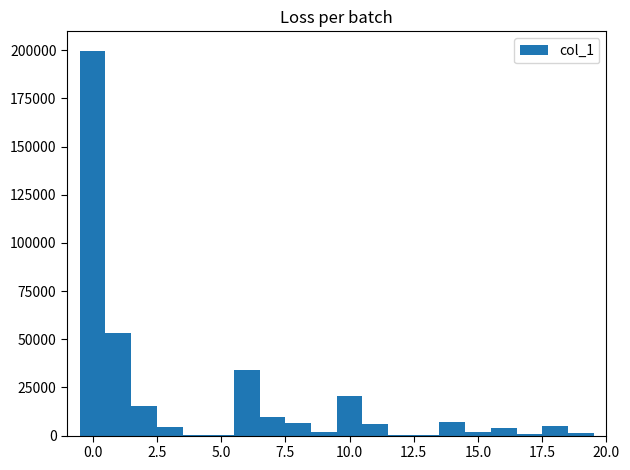

Read against the x-axis, roughly where is the centre of the tallest bar?

0.0